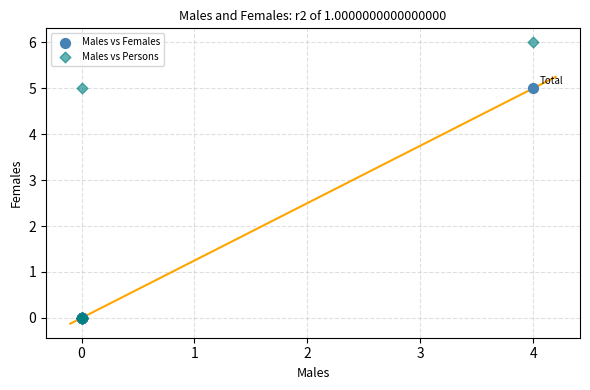

What are all the series names shown in the legend?

Males vs Females, Males vs Persons